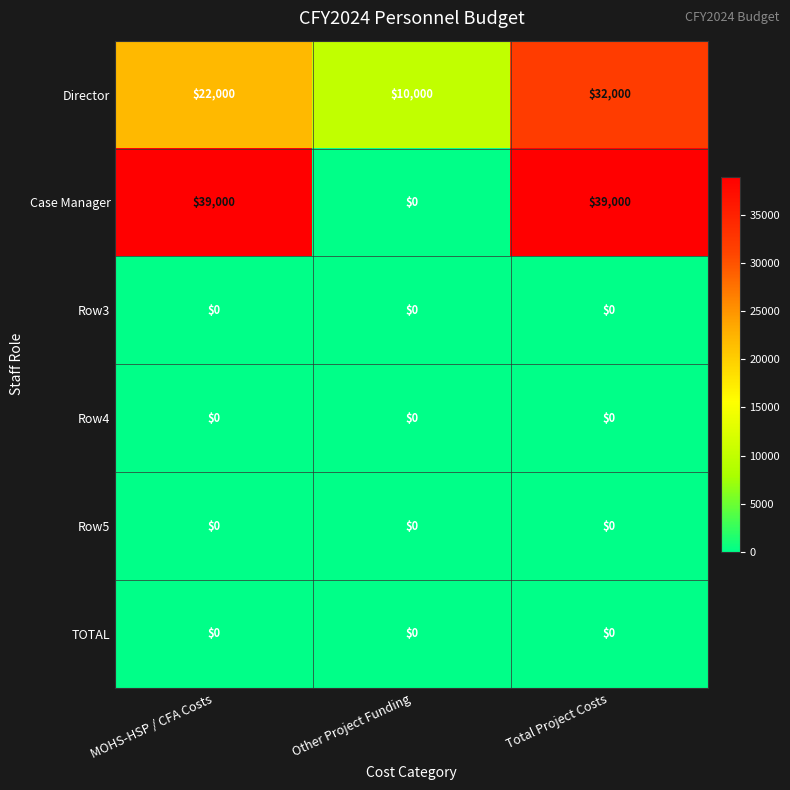

The value of Director at MOHS-HSP / CFA Costs is 22000. True or false?

True